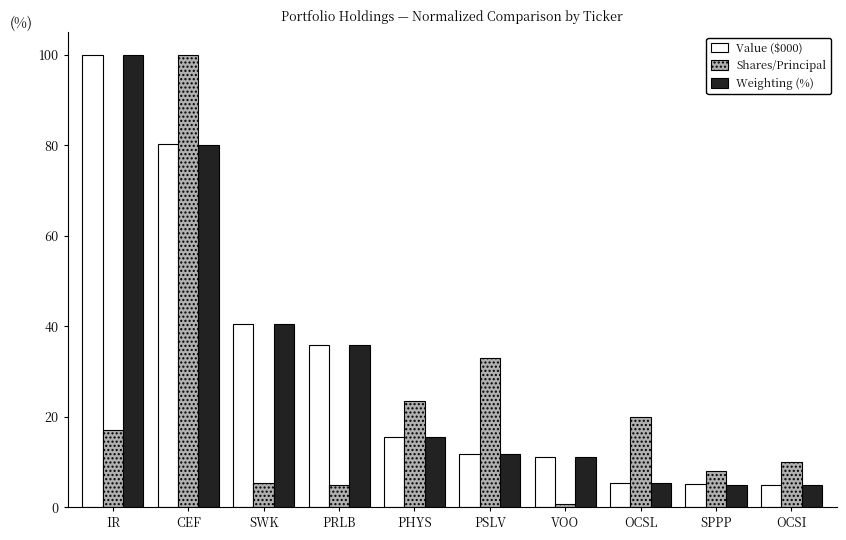

What is the difference between the highest and lowest values at PHYS?

8.0